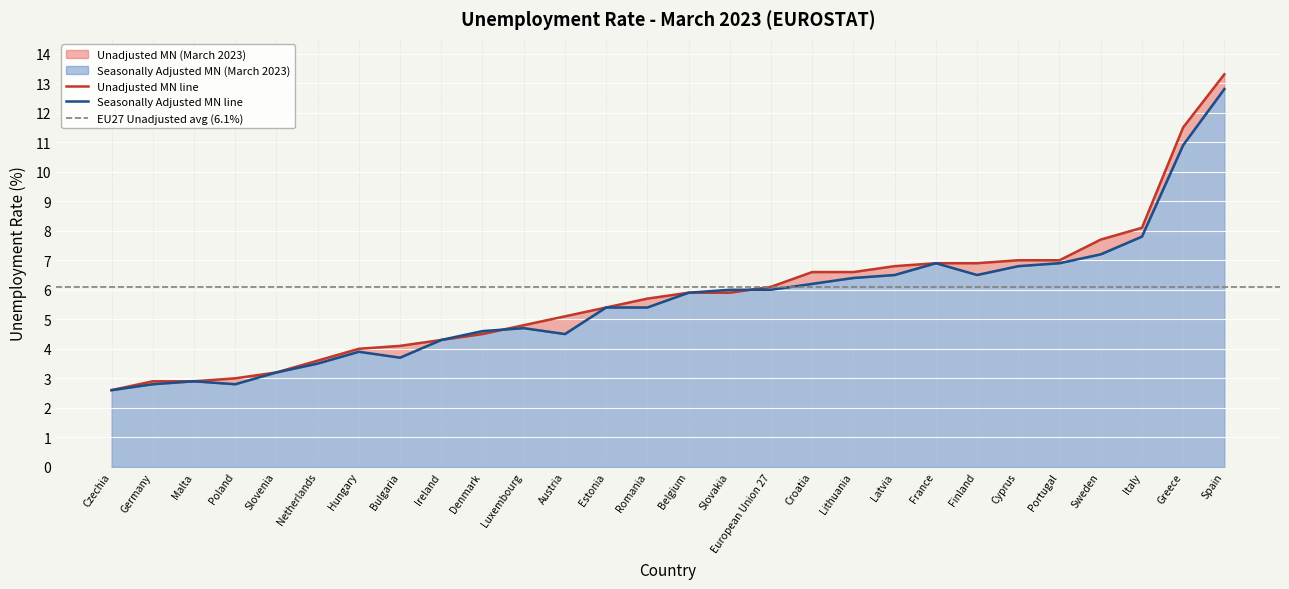

The Unadjusted MN (March 2023) series shows 2.9 at Malta. True or false?

True